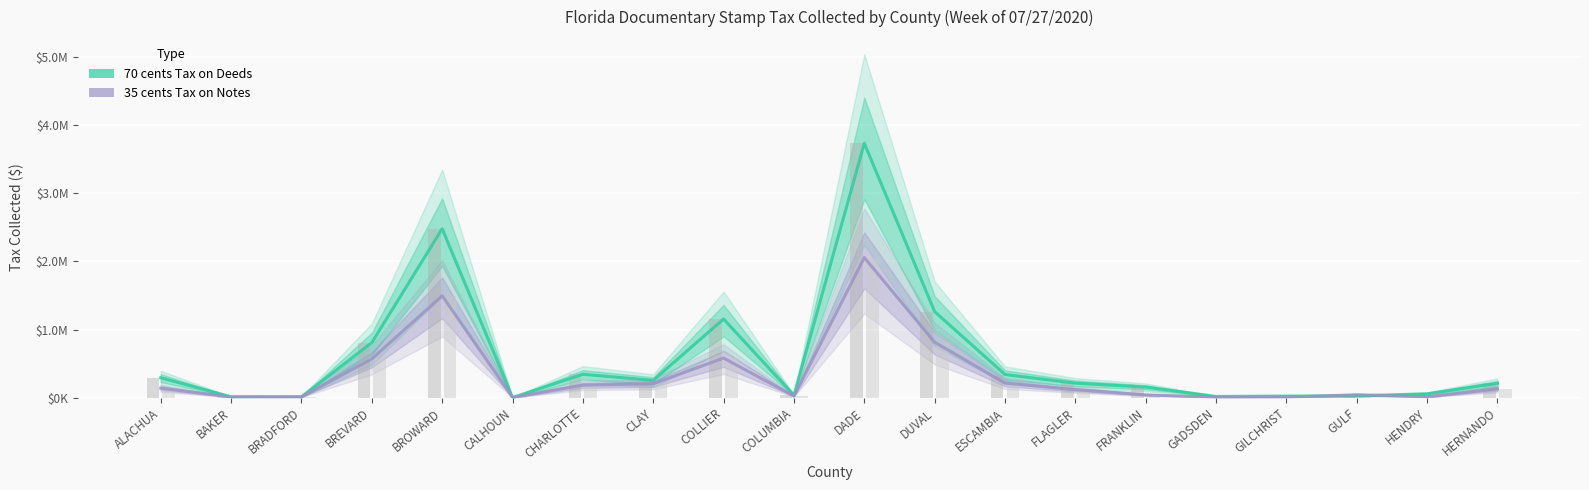

Is the value of 35 cents Tax on Notes at HERNANDO greater than the value of 70 cents Tax on Deeds at GADSDEN?

Yes